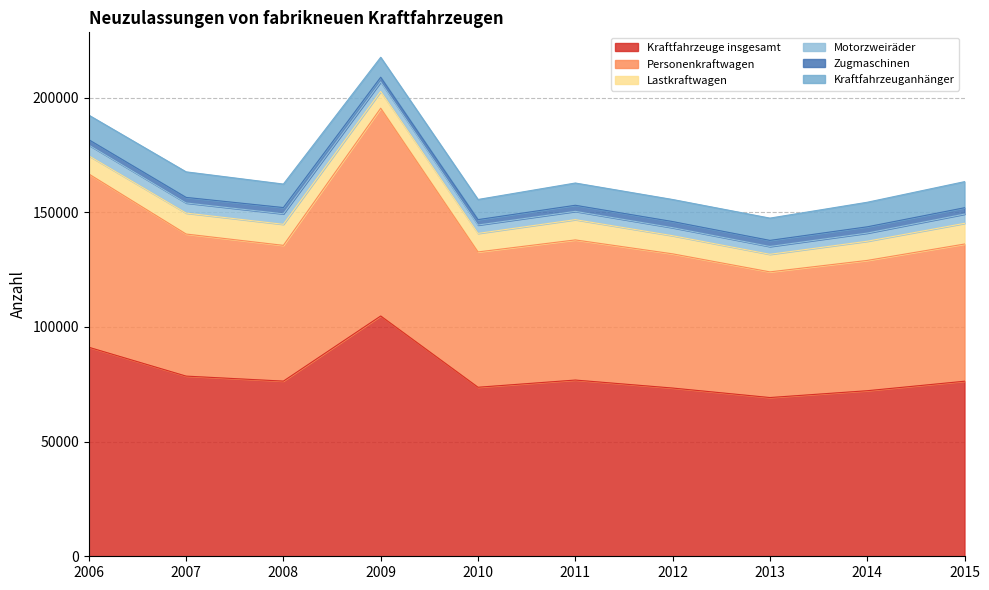

The value of Personenkraftwagen at 2006 is 75548. True or false?

True